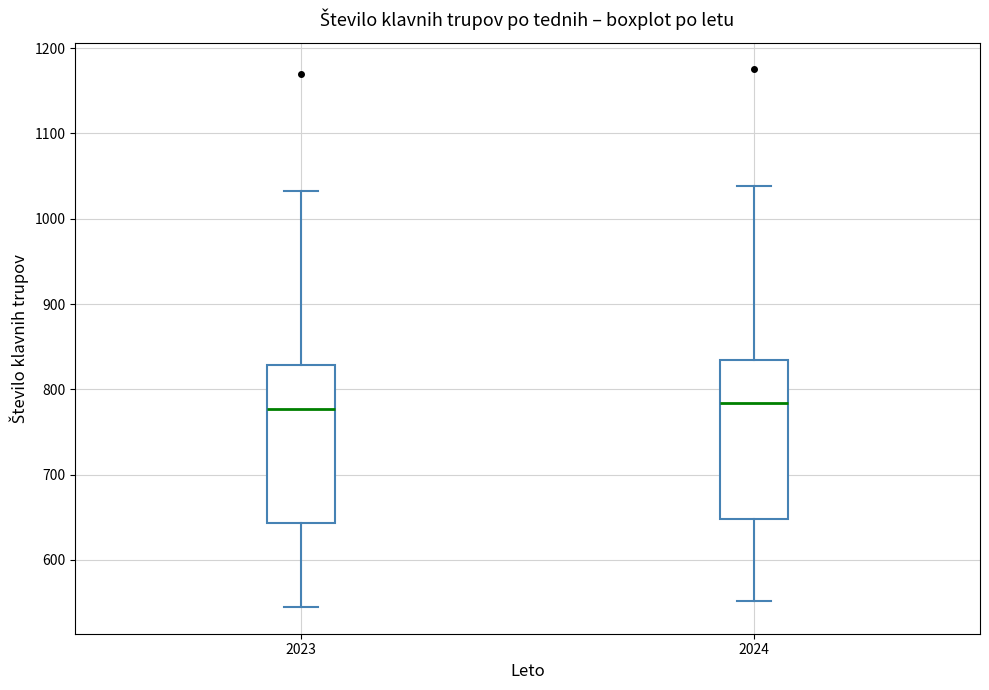

Where does the upper whisker of the box at x = 2023 end on the y-axis? The values are not printed on the chart, so give them approximately, as read against the axis.

1030